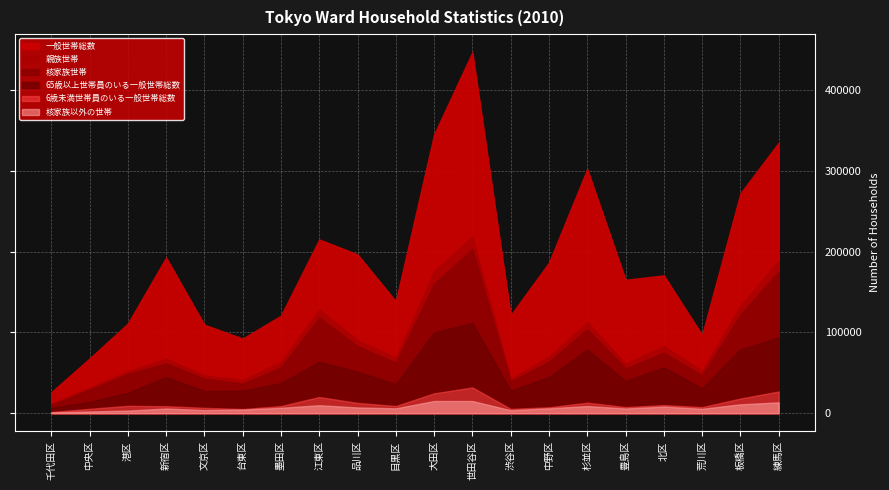

Reading left to right, what are all the values shown in this chart?

一般世帯総数: 25945	67784	111024	192853	109633	92475	120846	215262	196712	138635	345363	447131	121449	186565	302453	165244	170726	96922	272280	335125
親族世帯: 11510	31556	51849	67587	46856	41290	63573	128464	90400	68669	175721	218686	42806	69921	113029	61315	83241	52457	133154	188853
核家族世帯: 10516	29358	48561	61767	42919	36768	56851	118548	83238	62611	160608	203587	39120	63859	104107	55460	75040	46976	122123	175403
核家族以外の世帯: 994	2198	3288	5820	3937	4522	6722	9916	7162	6058	15113	15099	3686	6062	8922	5855	8201	5481	11031	13450
65歳以上世帯員のいる一般世帯総数: 6627	14164	25367	44934	27509	28132	37341	63939	51477	36120	100130	112021	28156	44976	79052	40059	56903	31012	79030	94019
6歳未満世帯員のいる一般世帯総数: 1590	5430	9150	8738	6685	5153	8871	20109	12773	8938	24654	31947	5391	7353	13069	7614	10109	7579	18178	26945